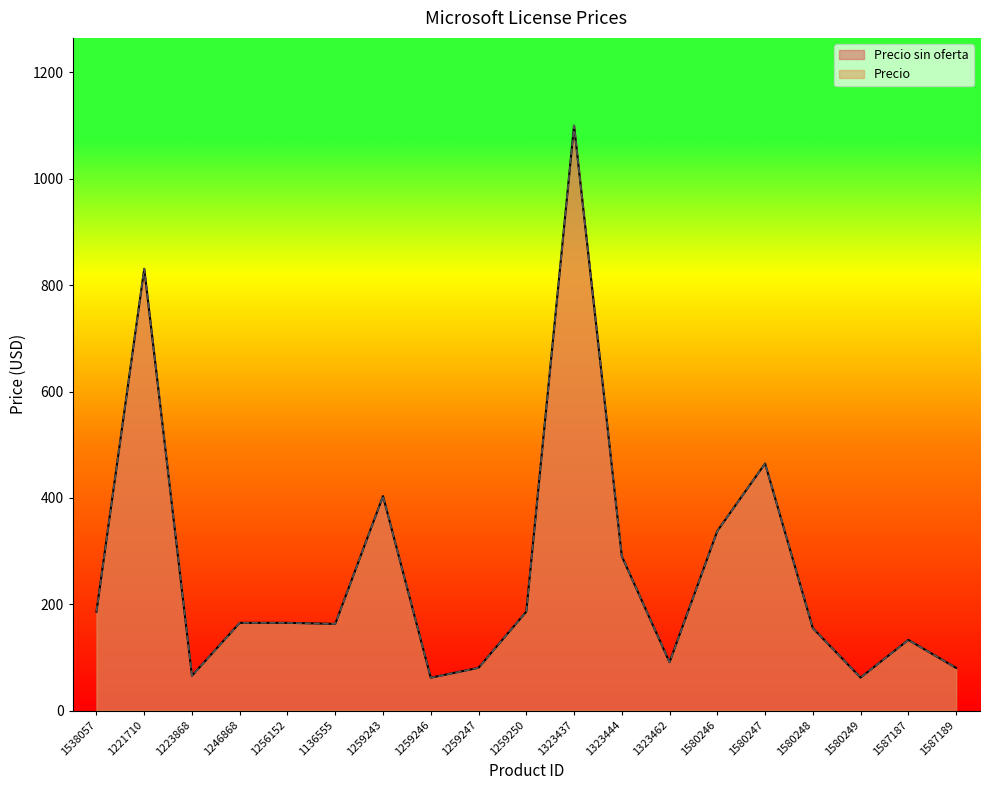

What is the sum of all Precio values?

5020.8